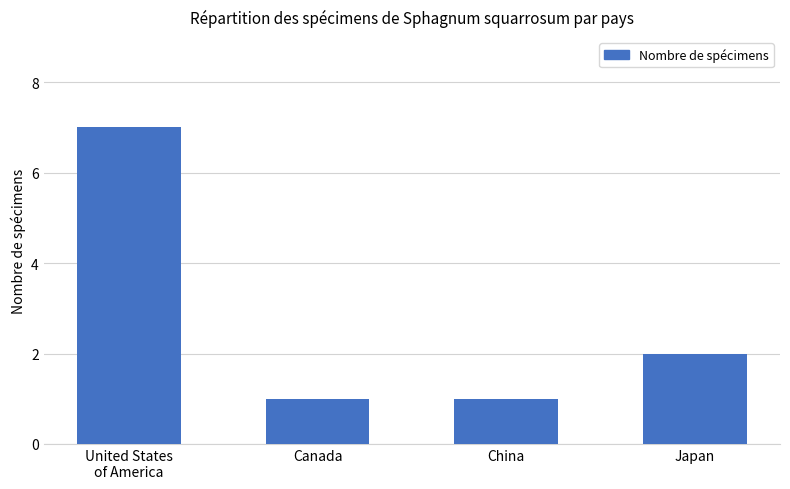

The value at United States
of America is 7. True or false?

True